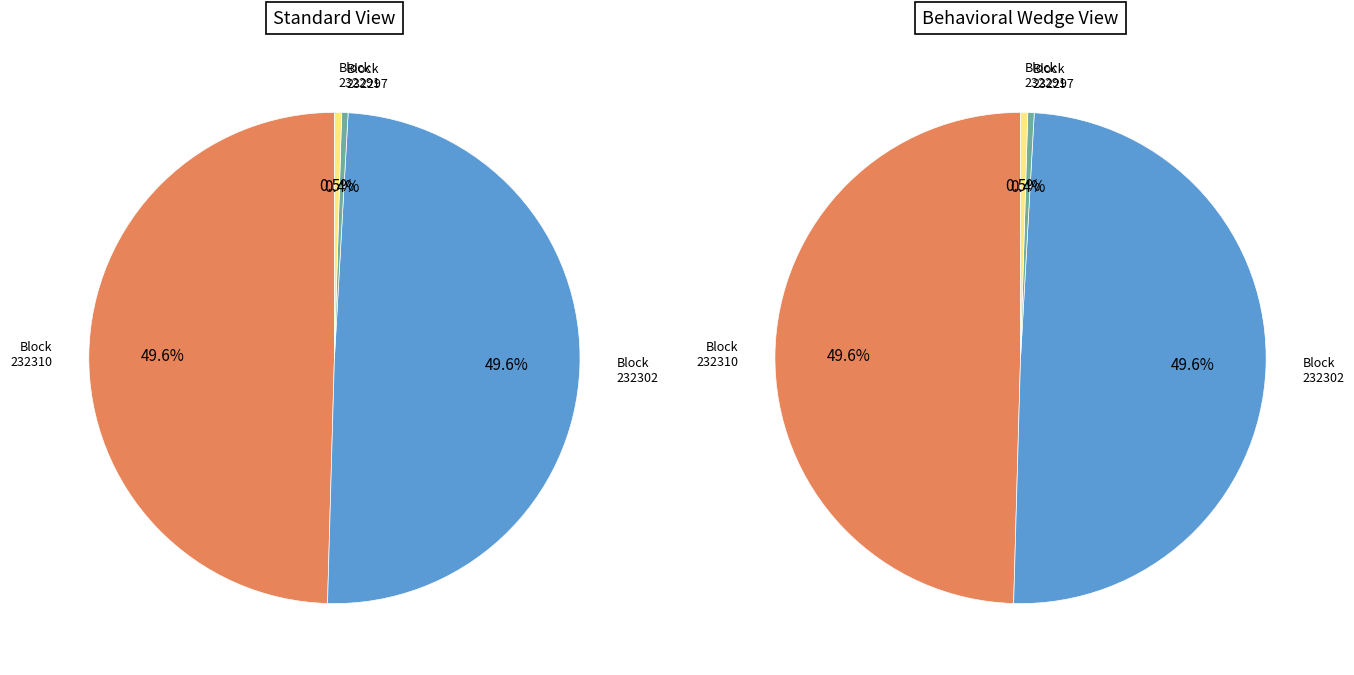

How many slices are in this pie chart?

4